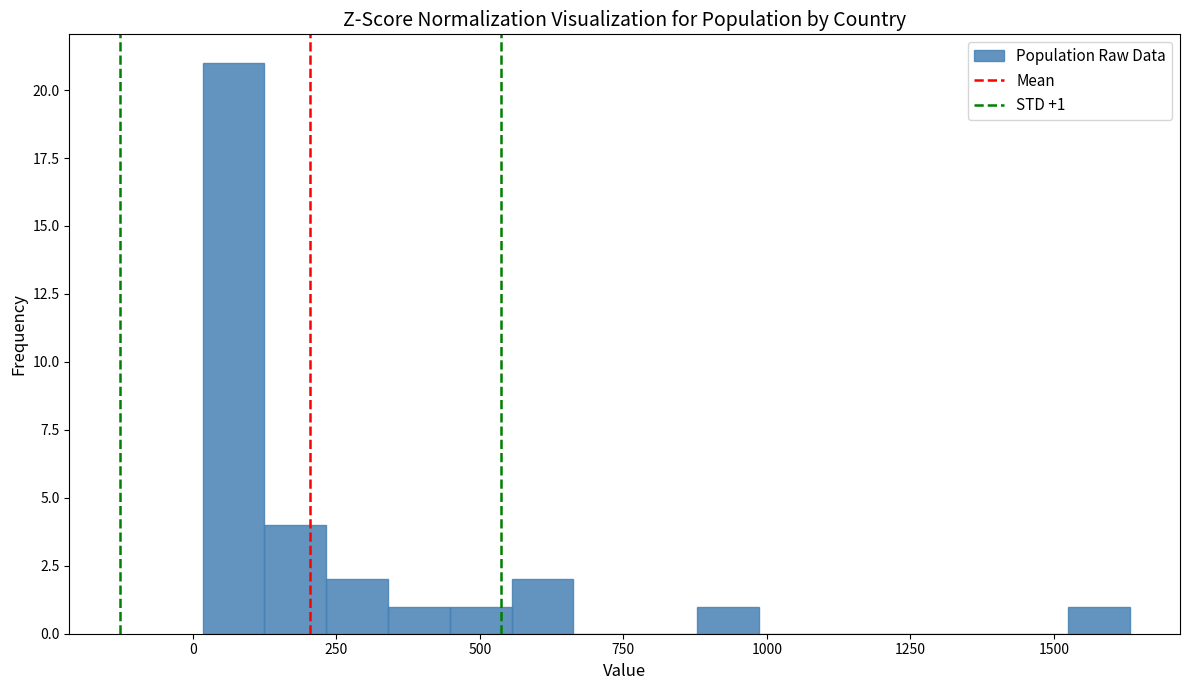

Around what value on the x-axis is the tallest bar? Give the approximate position of its centre, as read against the axis.

50